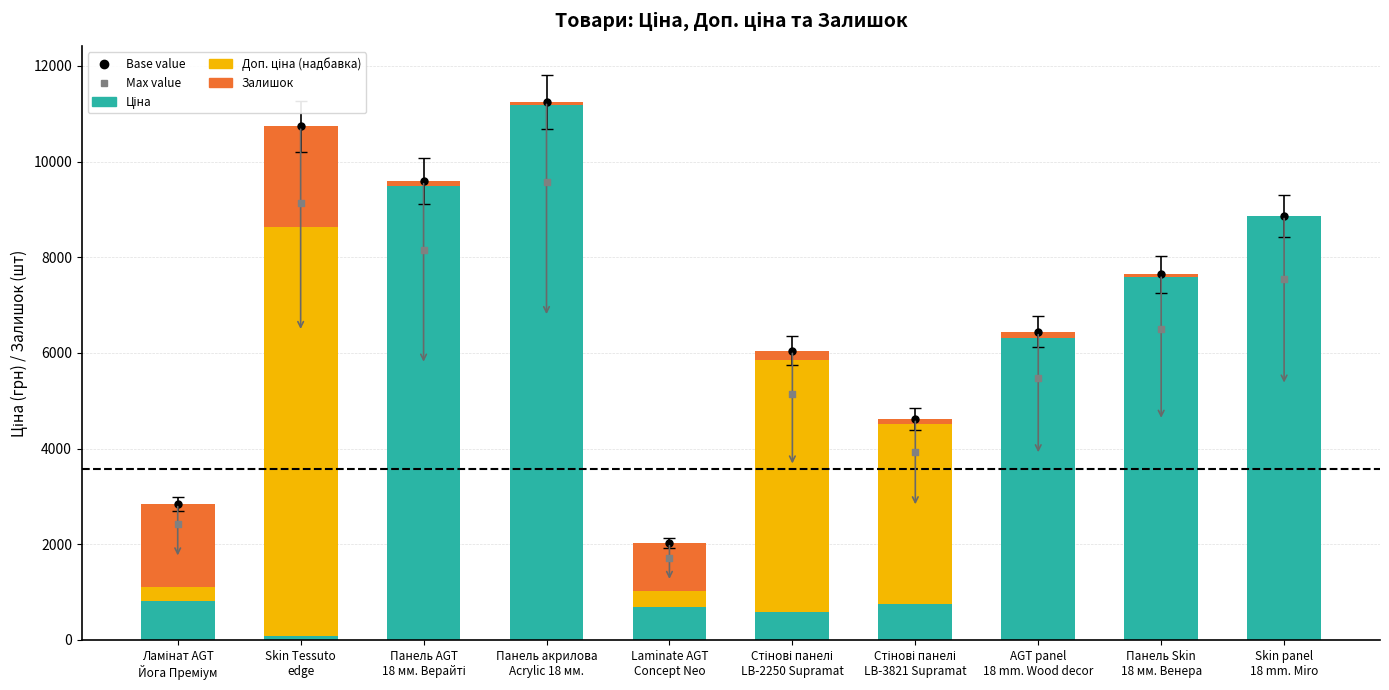

Which series has the largest Y range (max minus min)?

Ціна